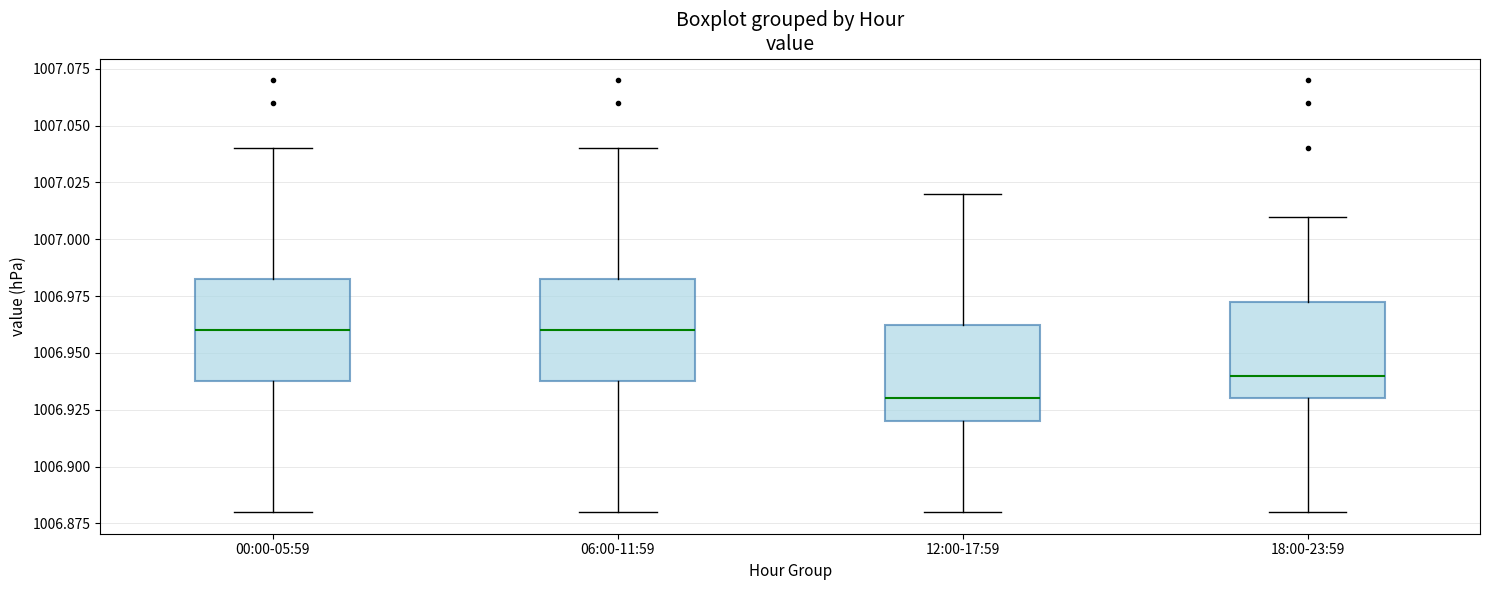

Where does the upper whisker of the box for 00:00-05:59 end on the y-axis? The values are not printed on the chart, so give them approximately, as read against the axis.

1007.040